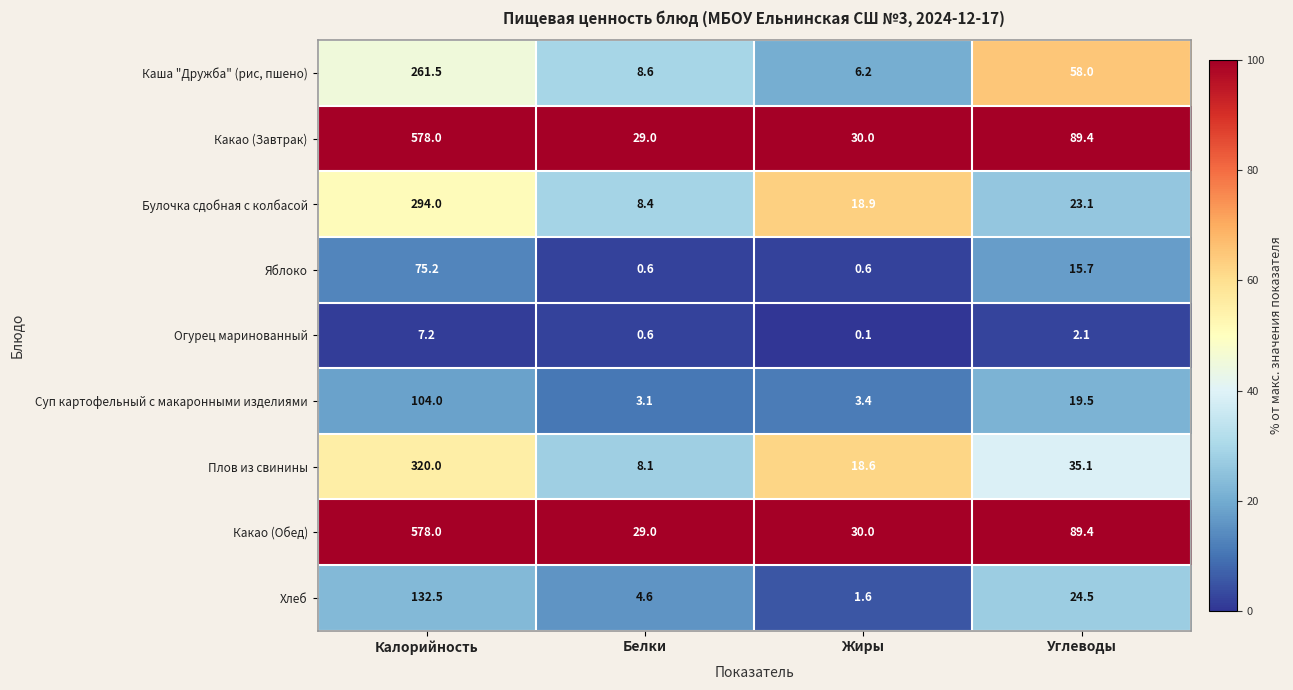

Where is Плов из свинины nearest to the value 164?

Углеводы